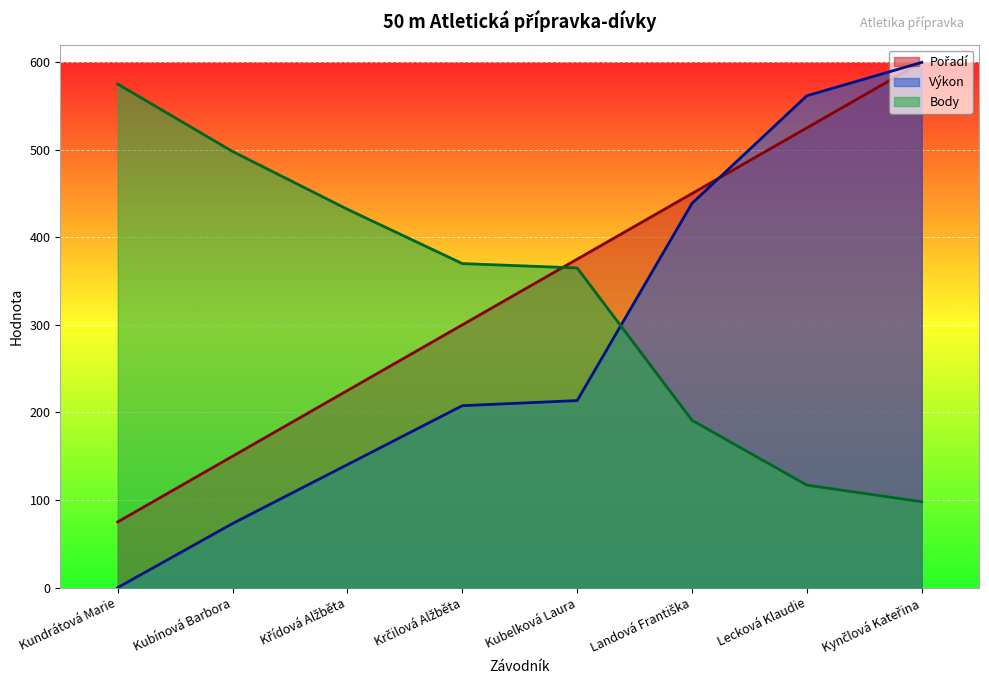

What is the label of the 8th point from the right?

Kundrátová Marie